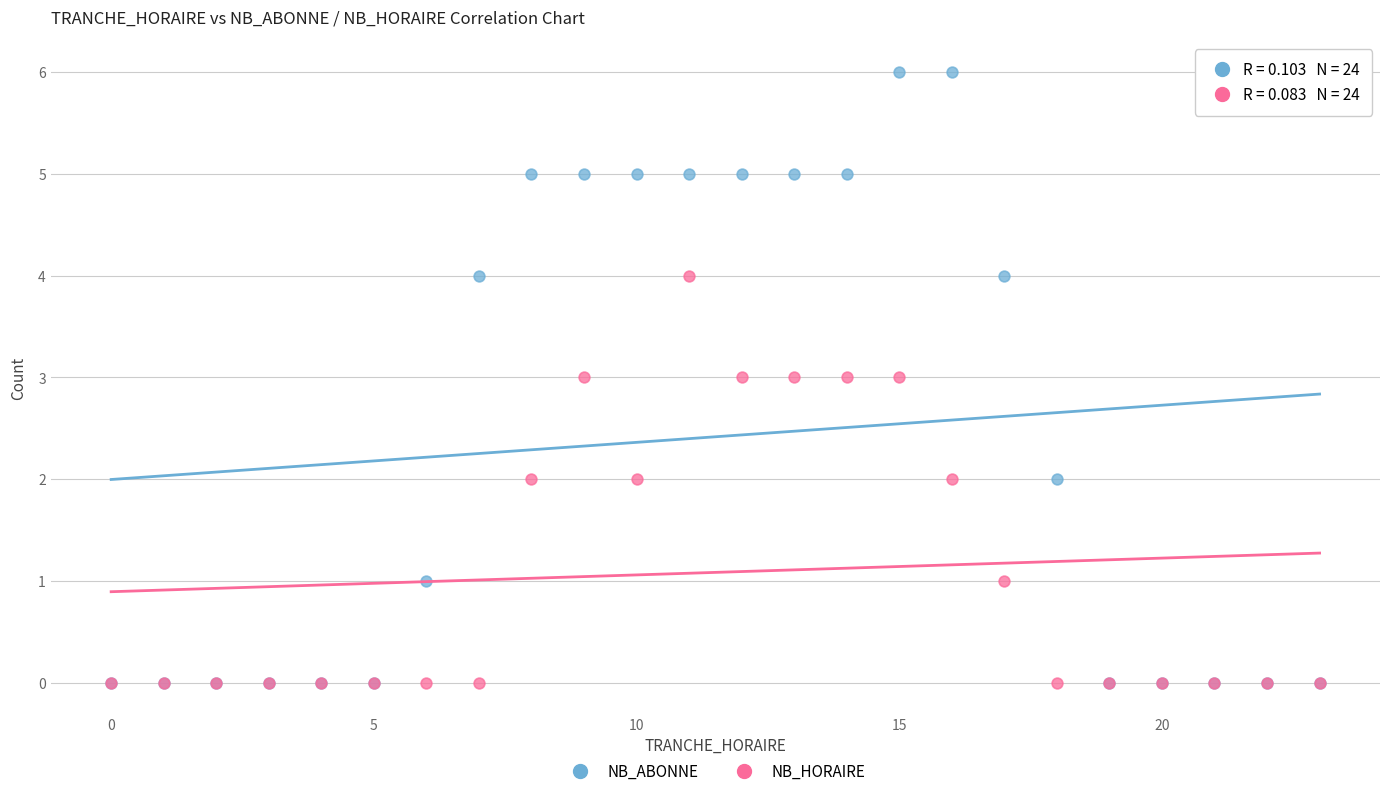

Which series has the largest Y range (max minus min)?

NB_ABONNE